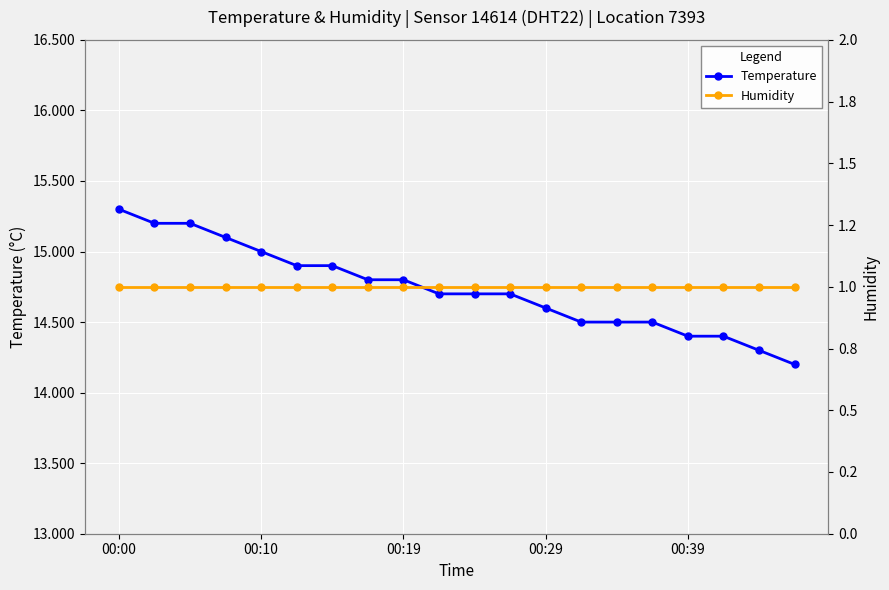

What is the spread (max minus min) of values at 10?

13.7